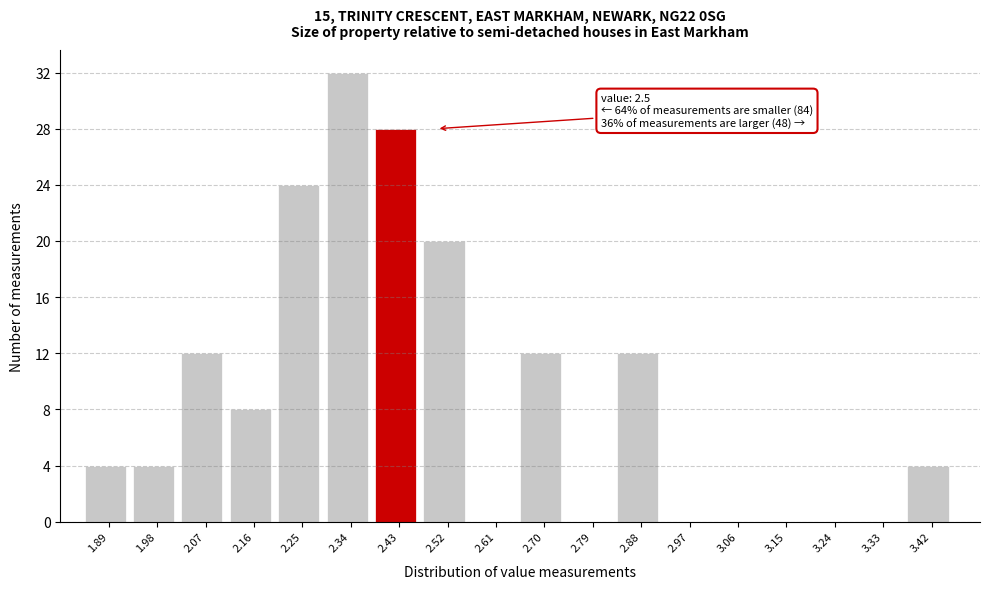

Reading right to left, list all the values displayed in this chart.

3.42=4	3.33=0	3.24=0	3.15=0	3.06=0	2.97=0	2.88=12	2.79=0	2.70=12	2.61=0	2.52=20	2.43=28	2.34=32	2.25=24	2.16=8	2.07=12	1.98=4	1.89=4